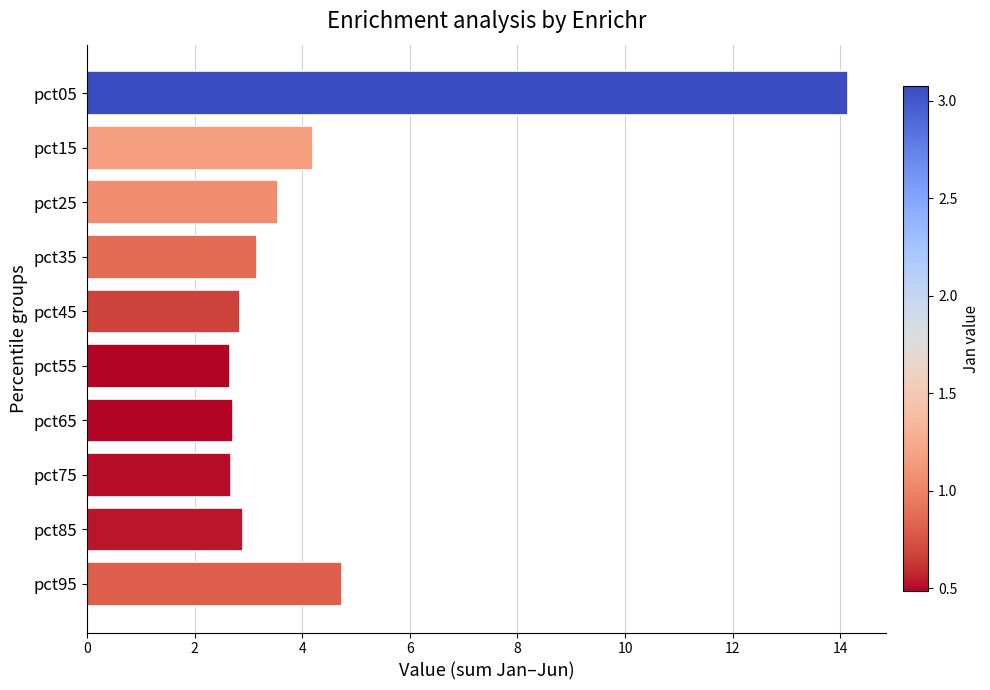

At which label is the value closest to 8?

pct95